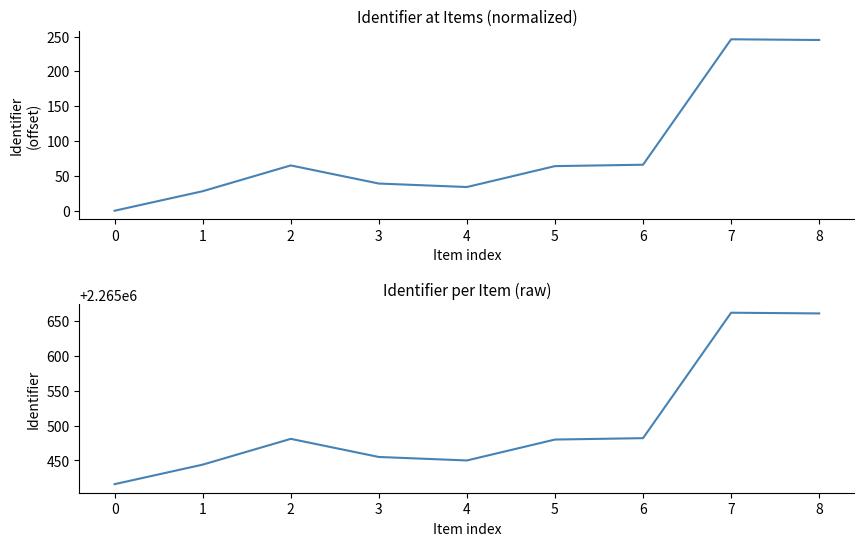

At which category does Identifier (normalized) reach its first local peak?

2